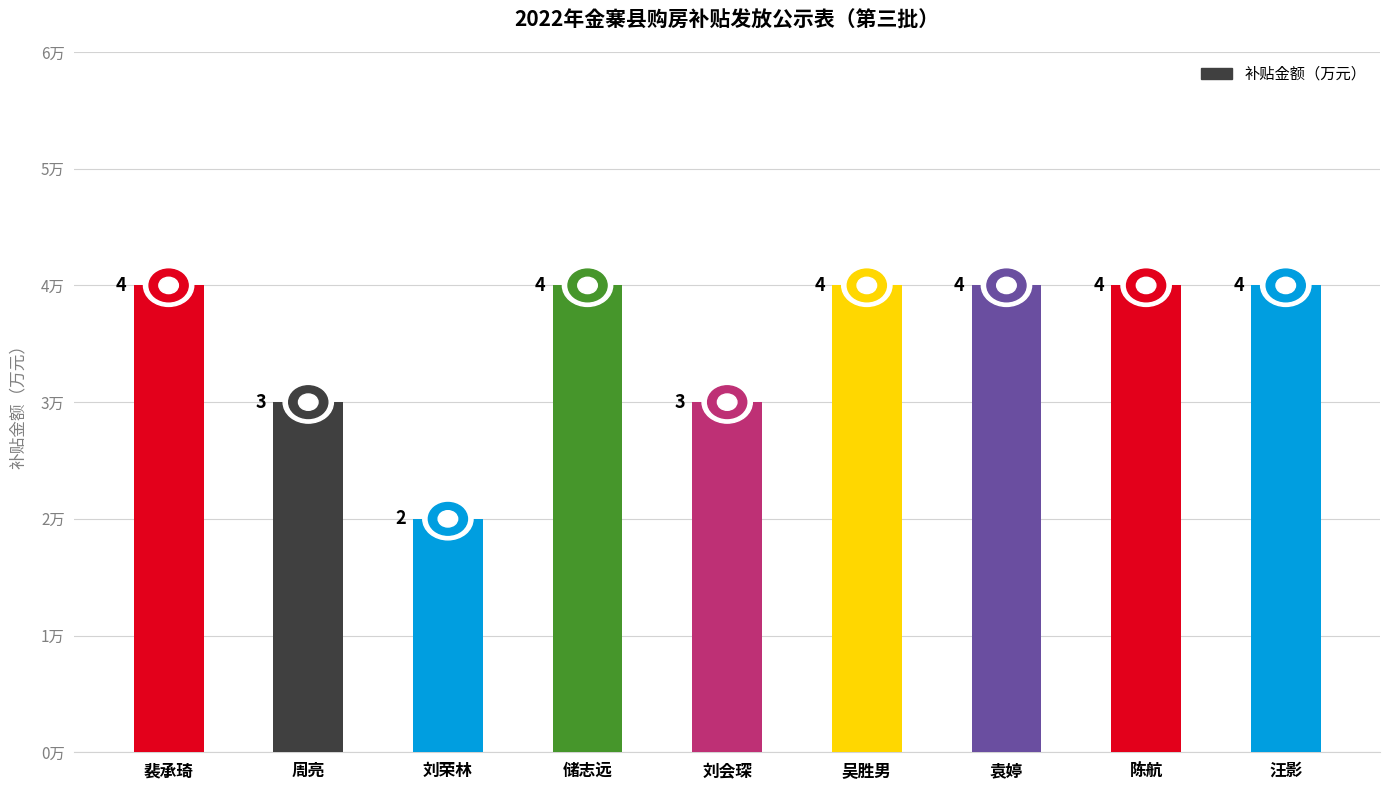

What is the difference between the values at 吴胜男 and 周亮?

1